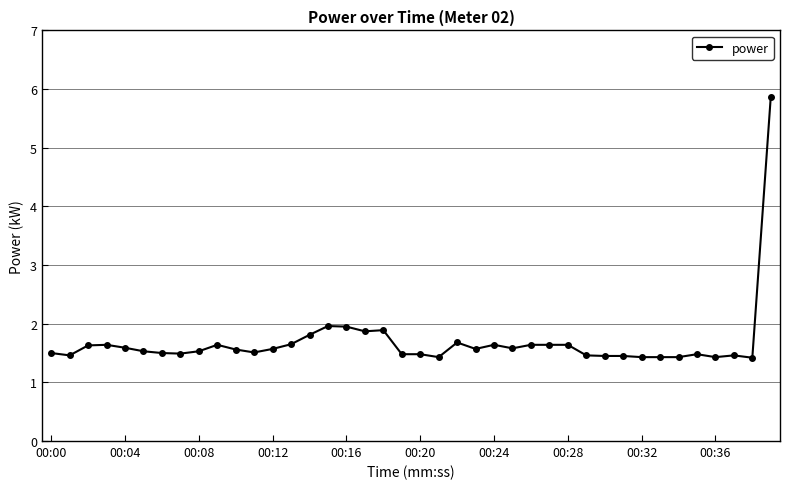

What is the difference between the second highest and minimum values?

0.5